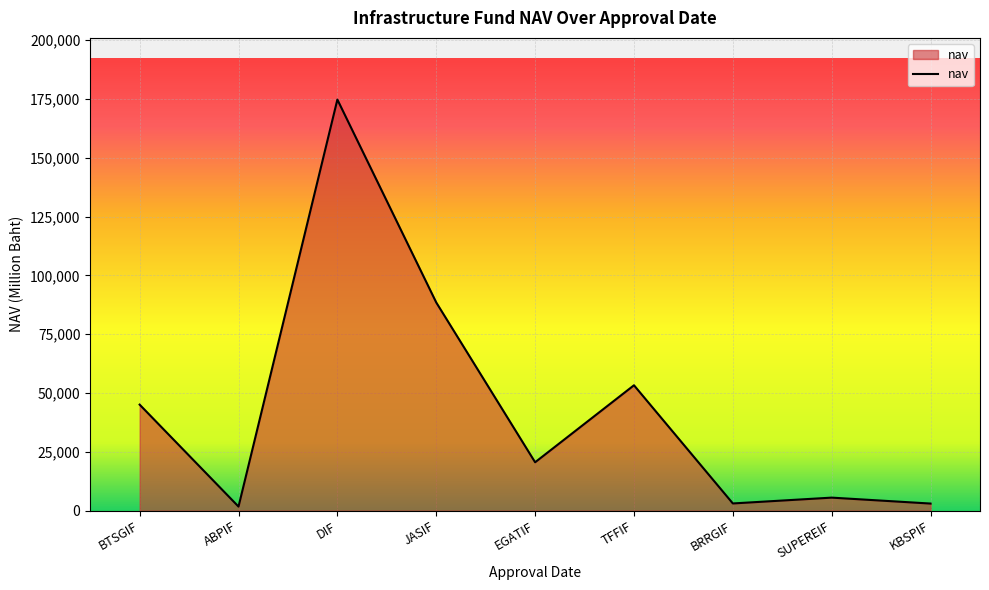

What is the difference between the maximum and minimum values?

173026.6